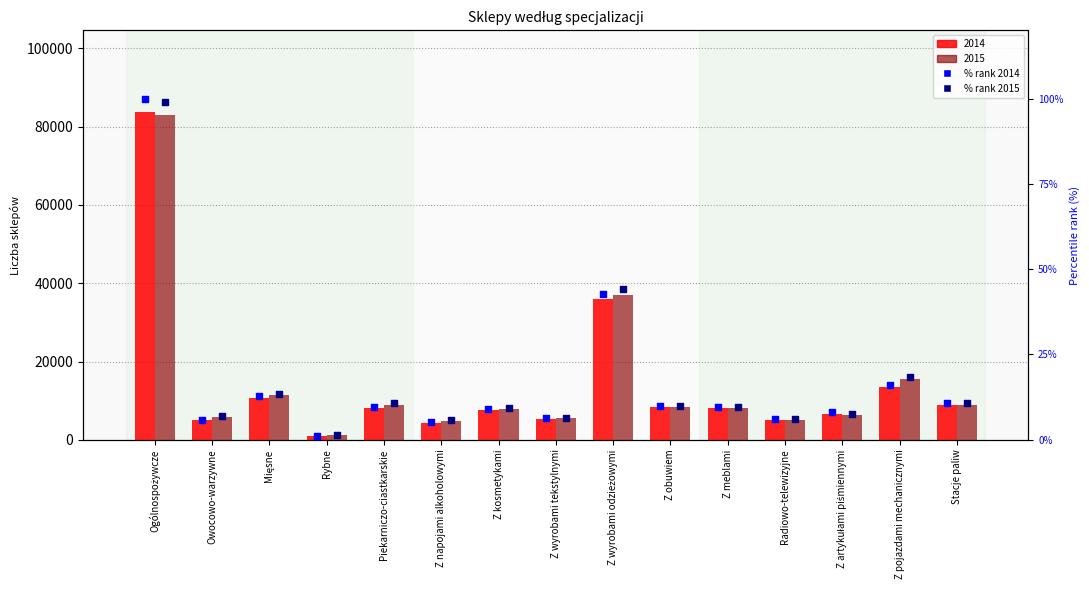

Which series reaches the minimum Y coordinate?

% rank 2014